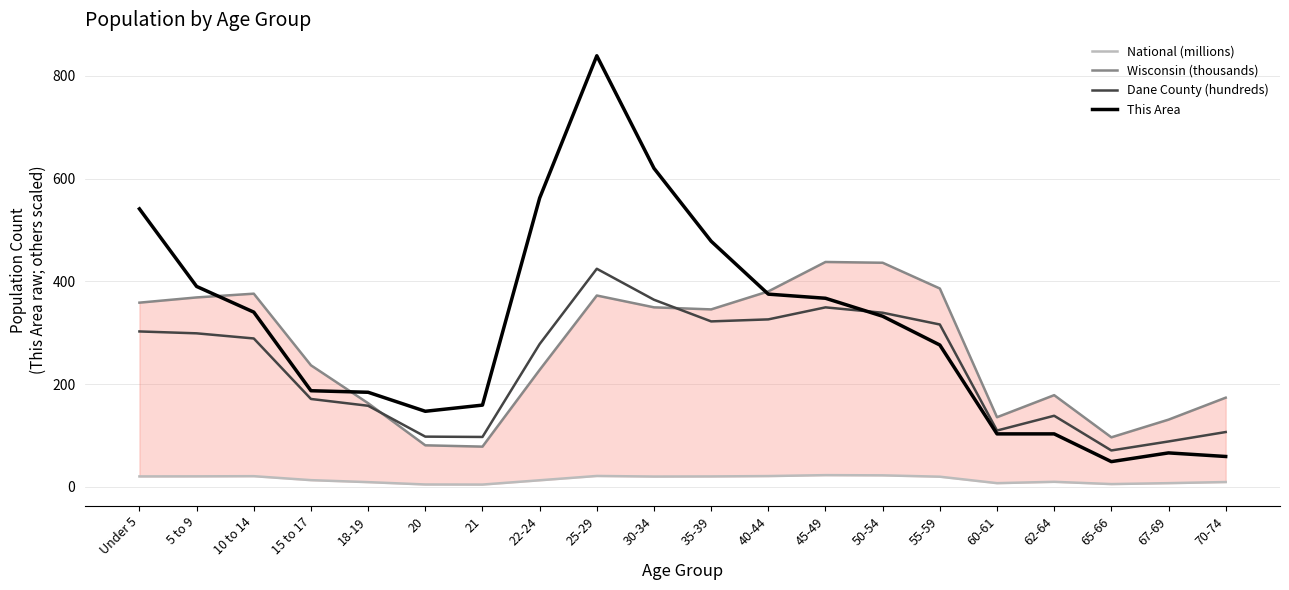

What is the maximum value for Wisconsin (thousands)?

437.6